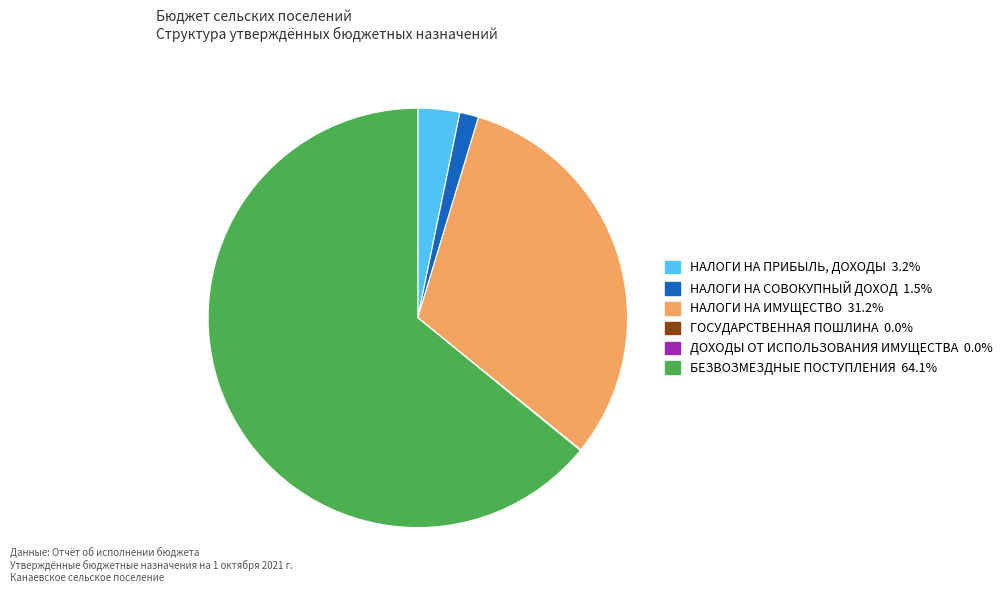

Does any single category account for the majority?

Yes